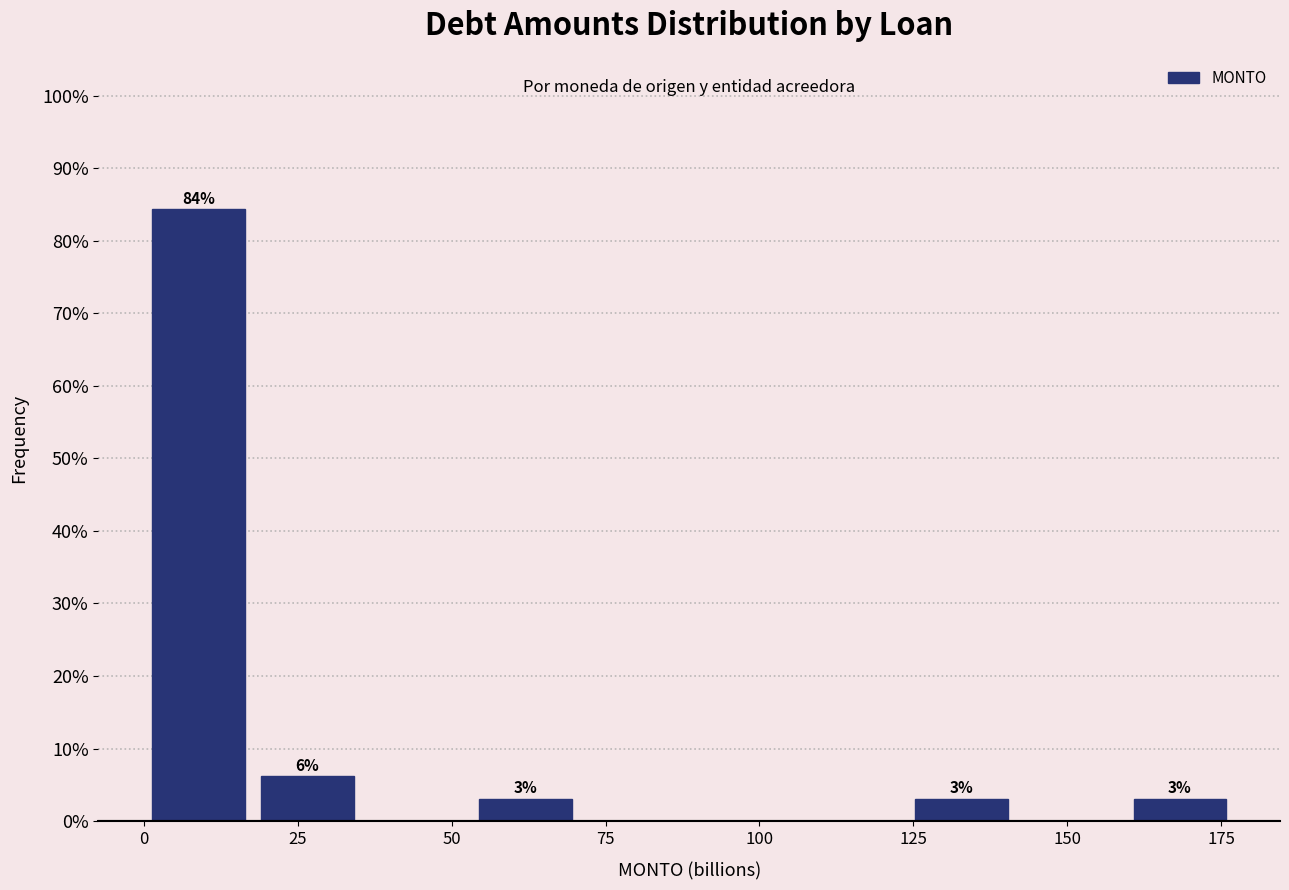

Around what value on the x-axis is the tallest bar? Give the approximate position of its centre, as read against the axis.

10